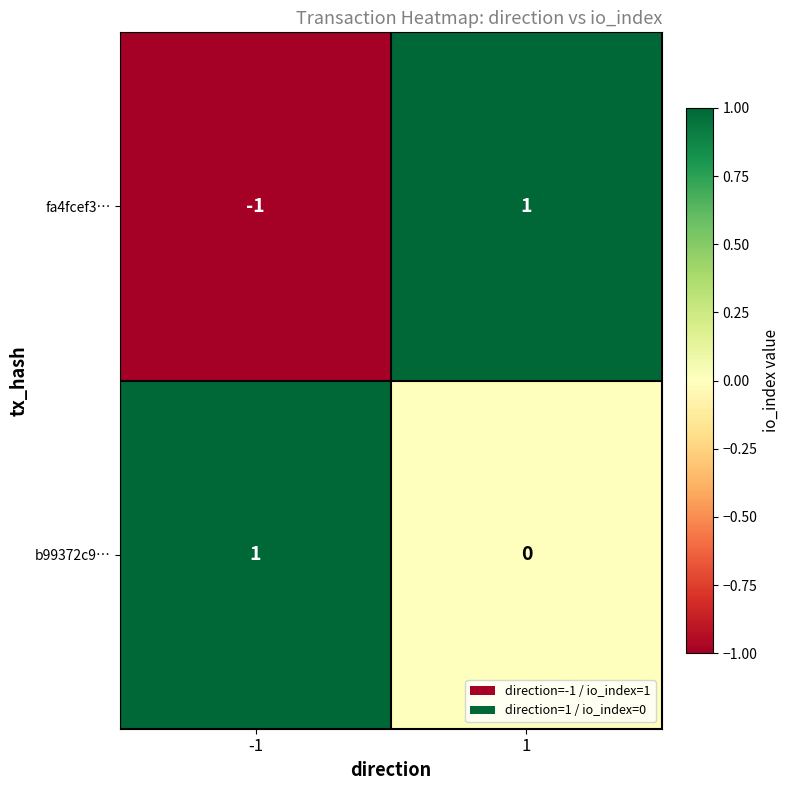

At which category is the sum across all series the highest?

1